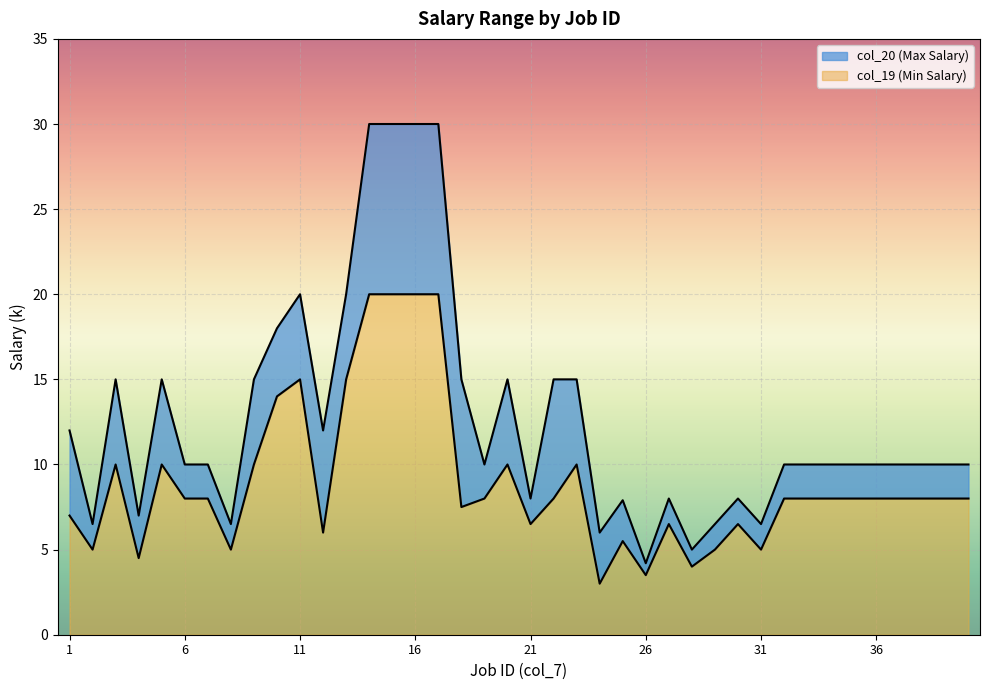

The col_20 (Max Salary) series shows 6.5 at 2. True or false?

True